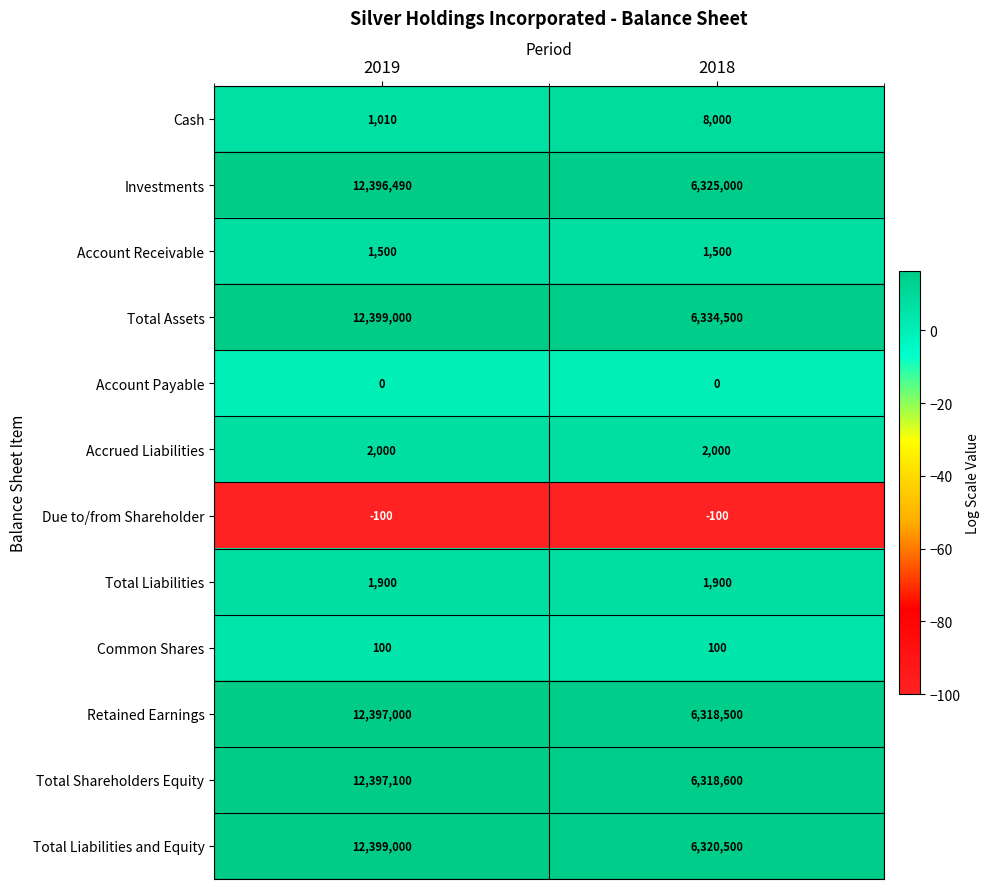

Reading left to right, transcribe all the data shown in this chart.

Cash: 2019=1010	2018=8000
Investments: 2019=12396490	2018=6325000
Account Receivable: 2019=1500	2018=1500
Total Assets: 2019=12399000	2018=6334500
Account Payable: 2019=0	2018=0
Accrued Liabilities: 2019=2000	2018=2000
Due to/from Shareholder: 2019=-100	2018=-100
Total Liabilities: 2019=1900	2018=1900
Common Shares: 2019=100	2018=100
Retained Earnings: 2019=12397000	2018=6318500
Total Shareholders Equity: 2019=12397100	2018=6318600
Total Liabilities and Equity: 2019=12399000	2018=6320500